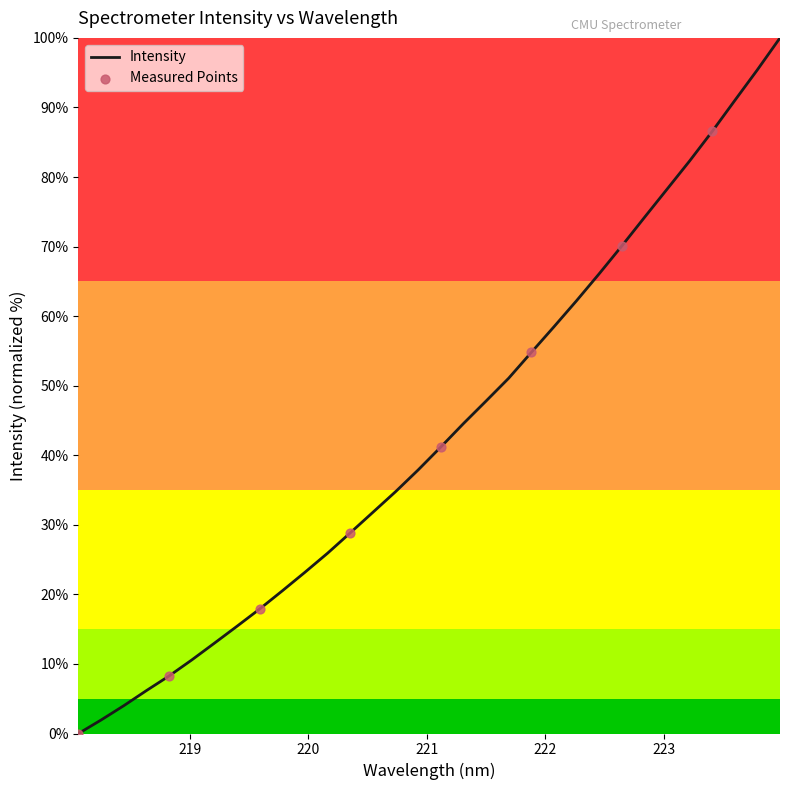

What is the maximum value shown in the chart?

100.0